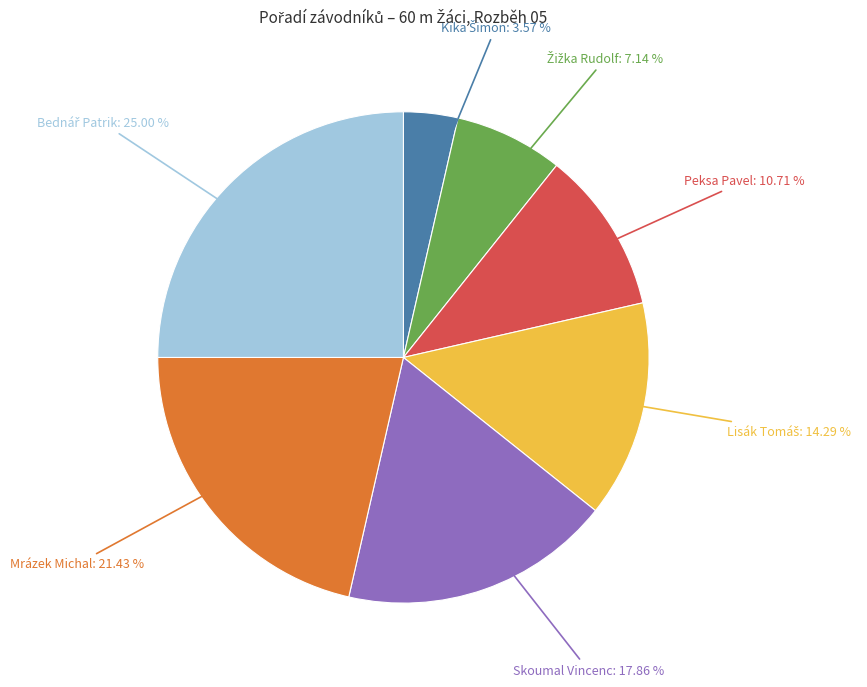

Is there a majority slice in this chart?

No